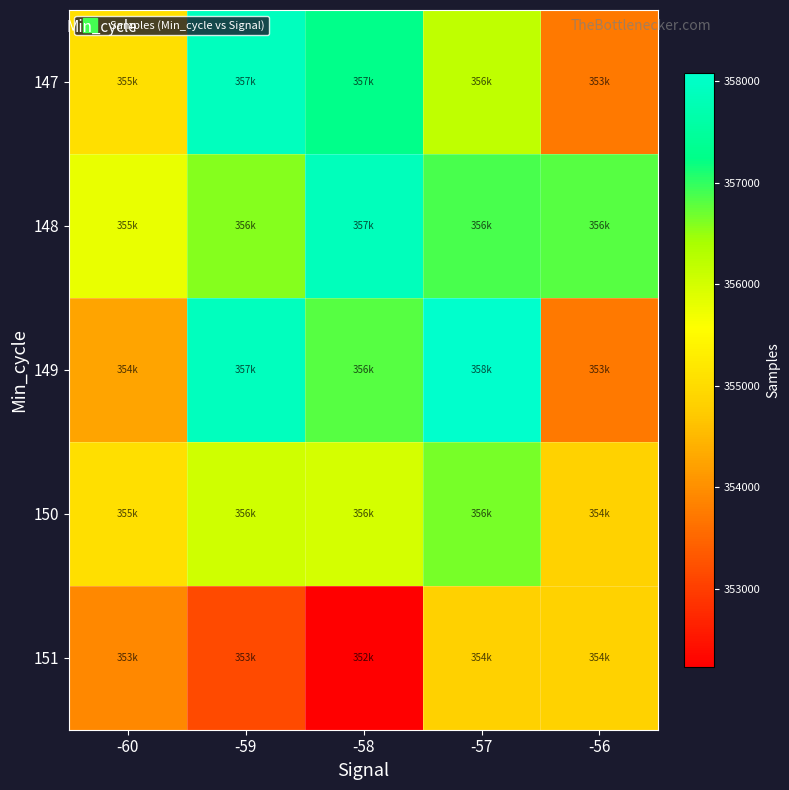

How many series are shown in this chart?

5